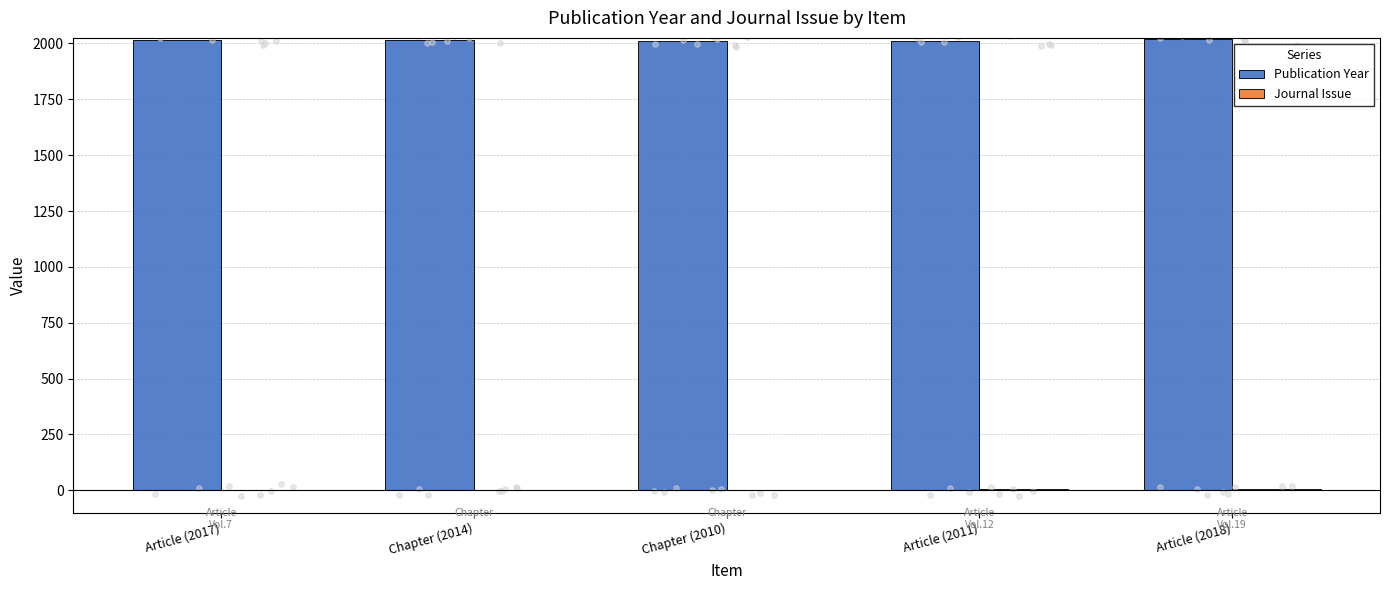

Which series has the widest spread of Y values?

Publication Year